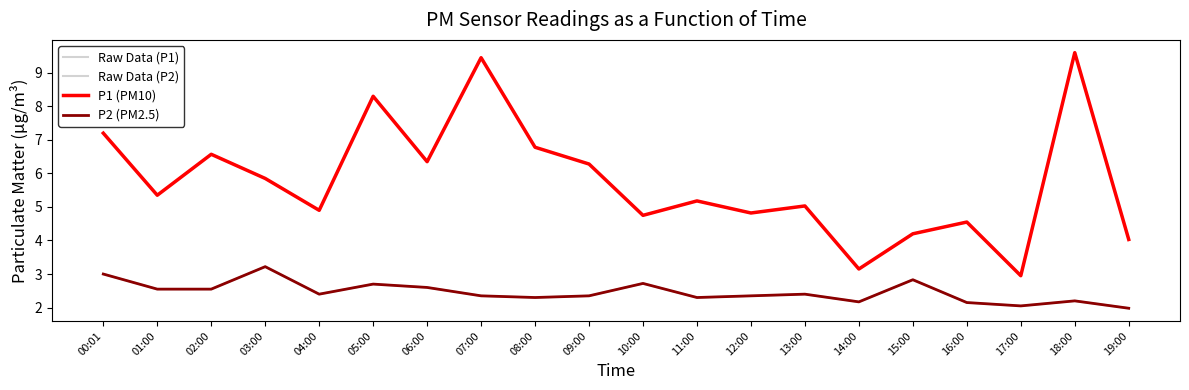

The P2 (PM2.5) series shows 2.0 at 17:00. True or false?

True